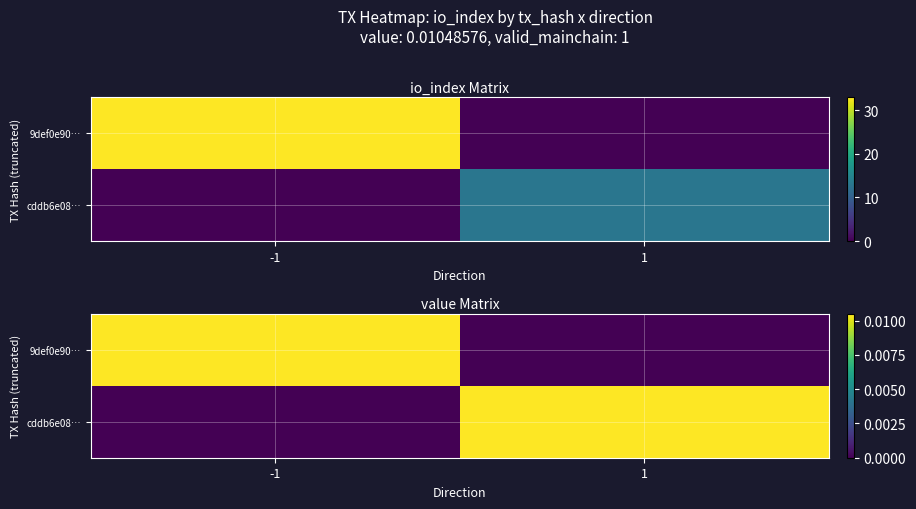

Count the cddb6e08… values in the range 0 to 1.

2